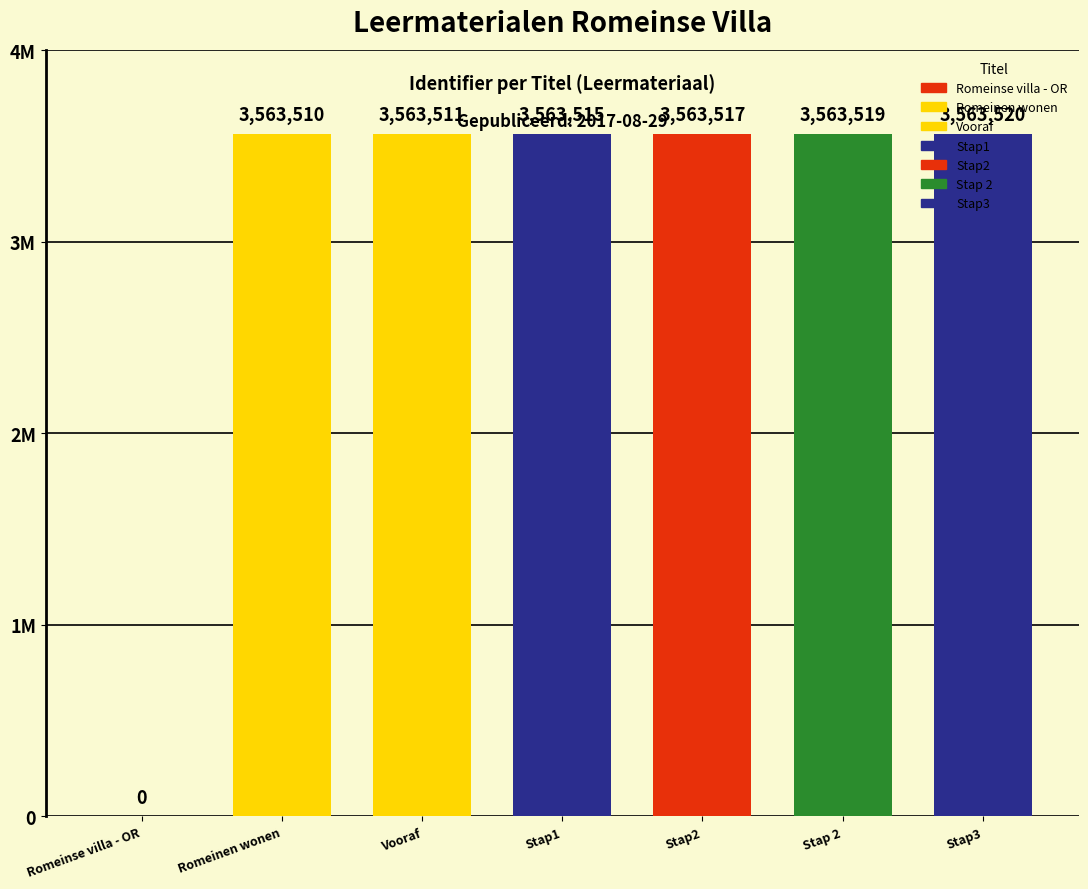

Rank the categories by value from highest to lowest.

Stap3, Stap 2, Stap2, Stap1, Vooraf, Romeinen wonen, Romeinse villa - OR